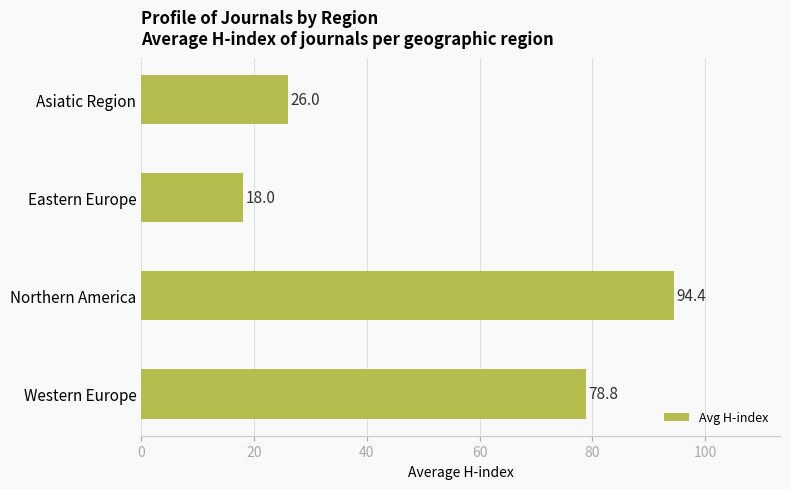

What is the difference between the maximum and minimum values?

76.4